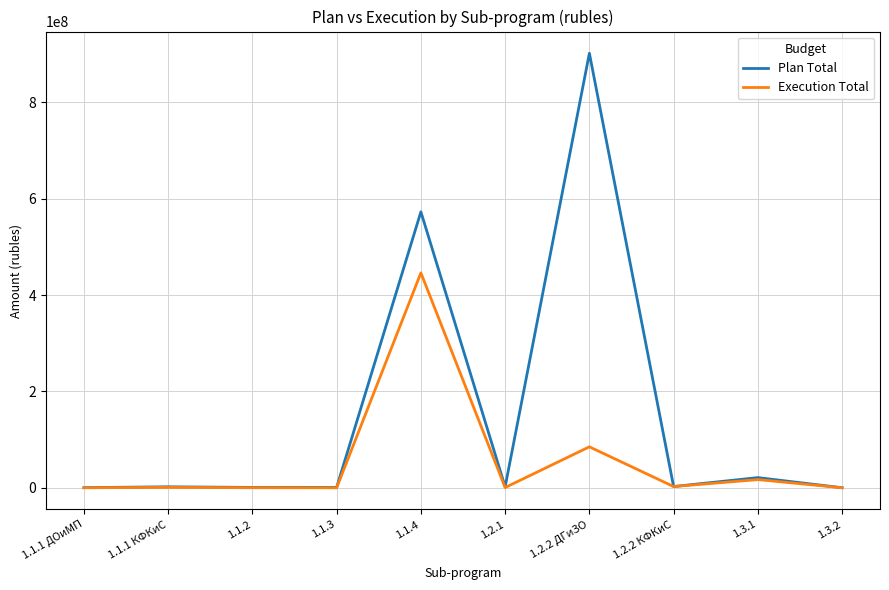

What is the greatest value displayed?

901952919.0